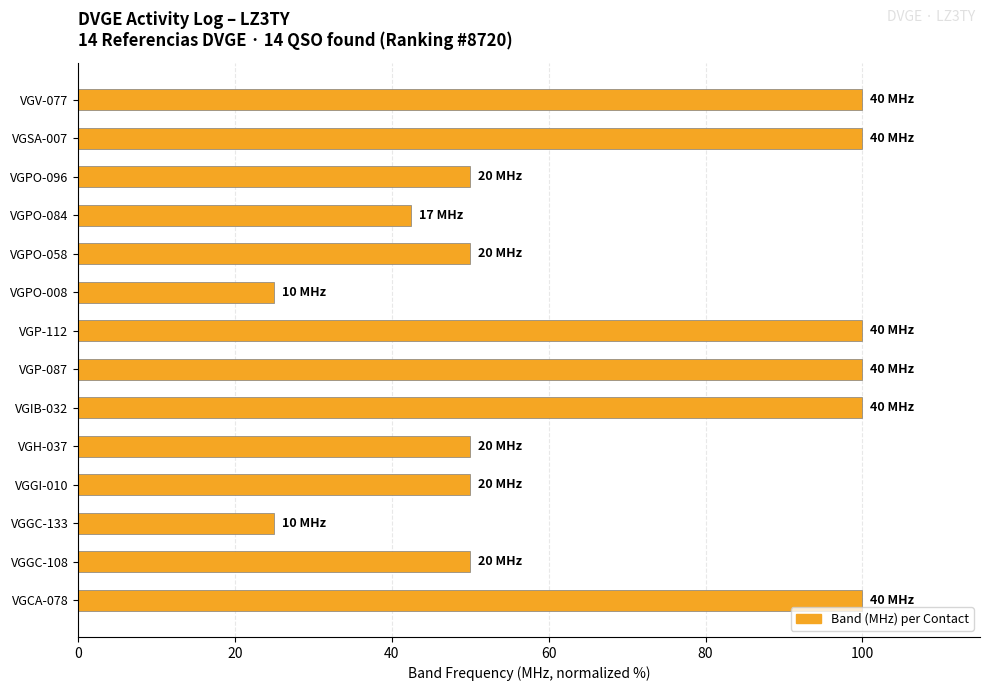

Count the number of data series in this chart.

1